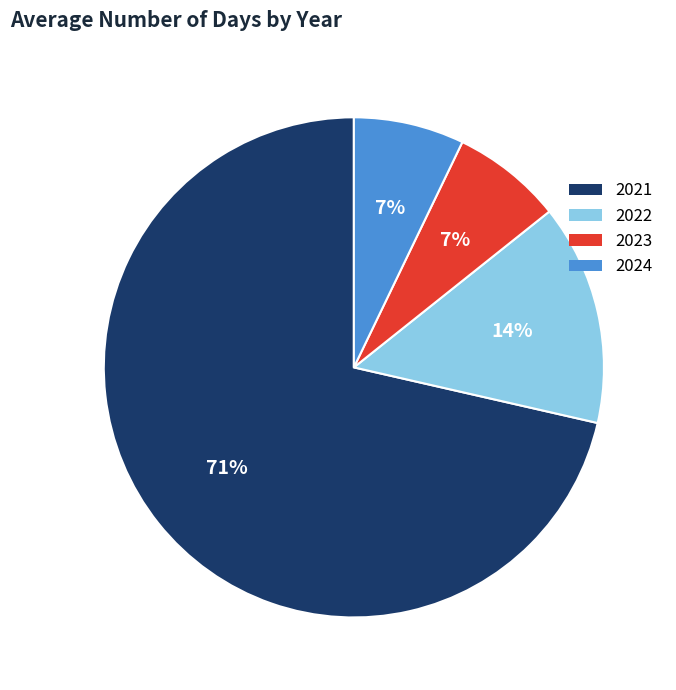

Which slice represents more than half of the pie?

2021